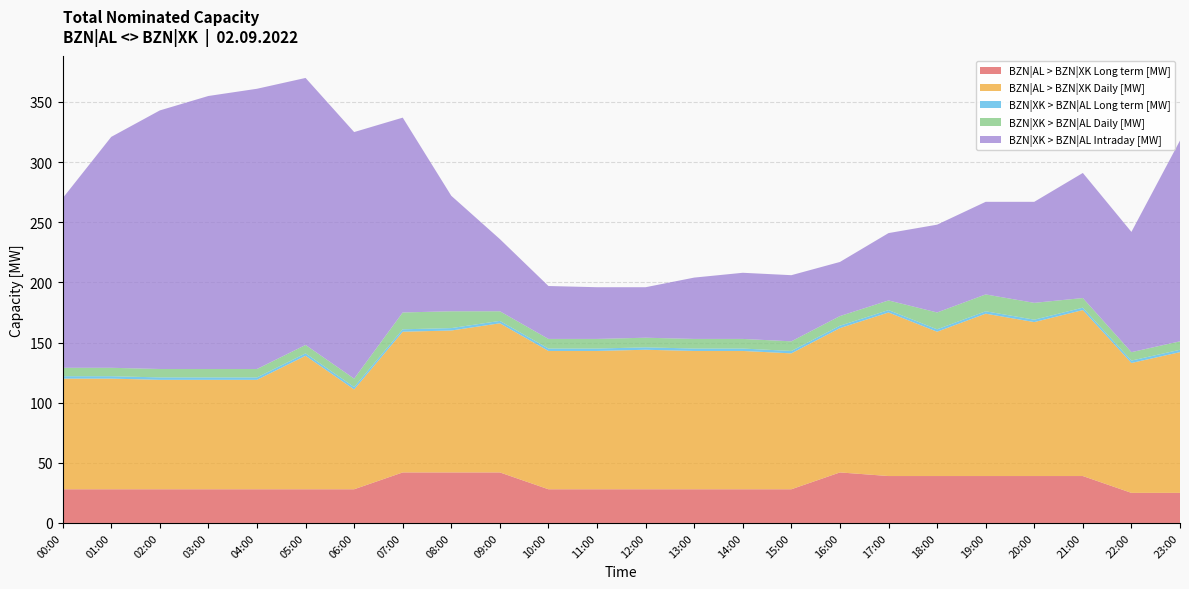

Reading left to right, transcribe all the data shown in this chart.

BZN|AL > BZN|XK Long term [MW]: 00:00=28	01:00=28	02:00=28	03:00=28	04:00=28	05:00=28	06:00=28	07:00=42	08:00=42	09:00=42	10:00=28	11:00=28	12:00=28	13:00=28	14:00=28	15:00=28	16:00=42	17:00=39	18:00=39	19:00=39	20:00=39	21:00=39	22:00=25	23:00=25
BZN|AL > BZN|XK Daily [MW]: 00:00=92	01:00=92	02:00=91	03:00=91	04:00=91	05:00=111	06:00=83	07:00=117	08:00=118	09:00=124	10:00=115	11:00=115	12:00=116	13:00=115	14:00=115	15:00=113	16:00=120	17:00=136	18:00=120	19:00=135	20:00=128	21:00=138	22:00=108	23:00=117
BZN|XK > BZN|AL Long term [MW]: 00:00=2	01:00=2	02:00=2	03:00=2	04:00=2	05:00=2	06:00=2	07:00=2	08:00=2	09:00=2	10:00=2	11:00=2	12:00=2	13:00=2	14:00=2	15:00=2	16:00=2	17:00=2	18:00=2	19:00=2	20:00=2	21:00=2	22:00=2	23:00=2
BZN|XK > BZN|AL Daily [MW]: 00:00=7	01:00=7	02:00=7	03:00=7	04:00=7	05:00=7	06:00=7	07:00=14	08:00=14	09:00=8	10:00=8	11:00=8	12:00=8	13:00=8	14:00=8	15:00=8	16:00=8	17:00=8	18:00=14	19:00=14	20:00=14	21:00=8	22:00=7	23:00=7
BZN|XK > BZN|AL Intraday [MW]: 00:00=141	01:00=192	02:00=215	03:00=227	04:00=233	05:00=222	06:00=205	07:00=162	08:00=96	09:00=60	10:00=44	11:00=43	12:00=42	13:00=51	14:00=55	15:00=55	16:00=45	17:00=56	18:00=73	19:00=77	20:00=84	21:00=104	22:00=100	23:00=167